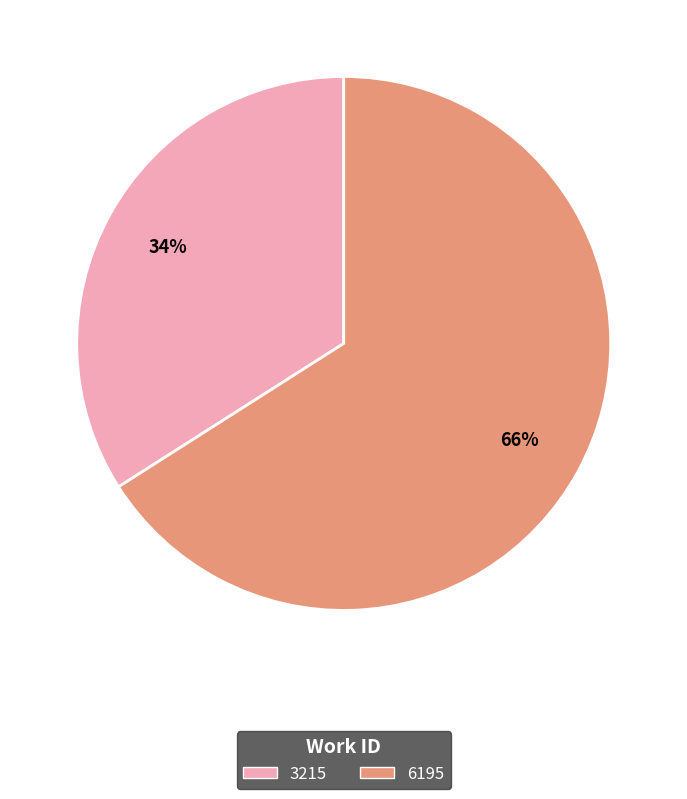

Is the sum of 6195 and 3215 greater than half?

Yes